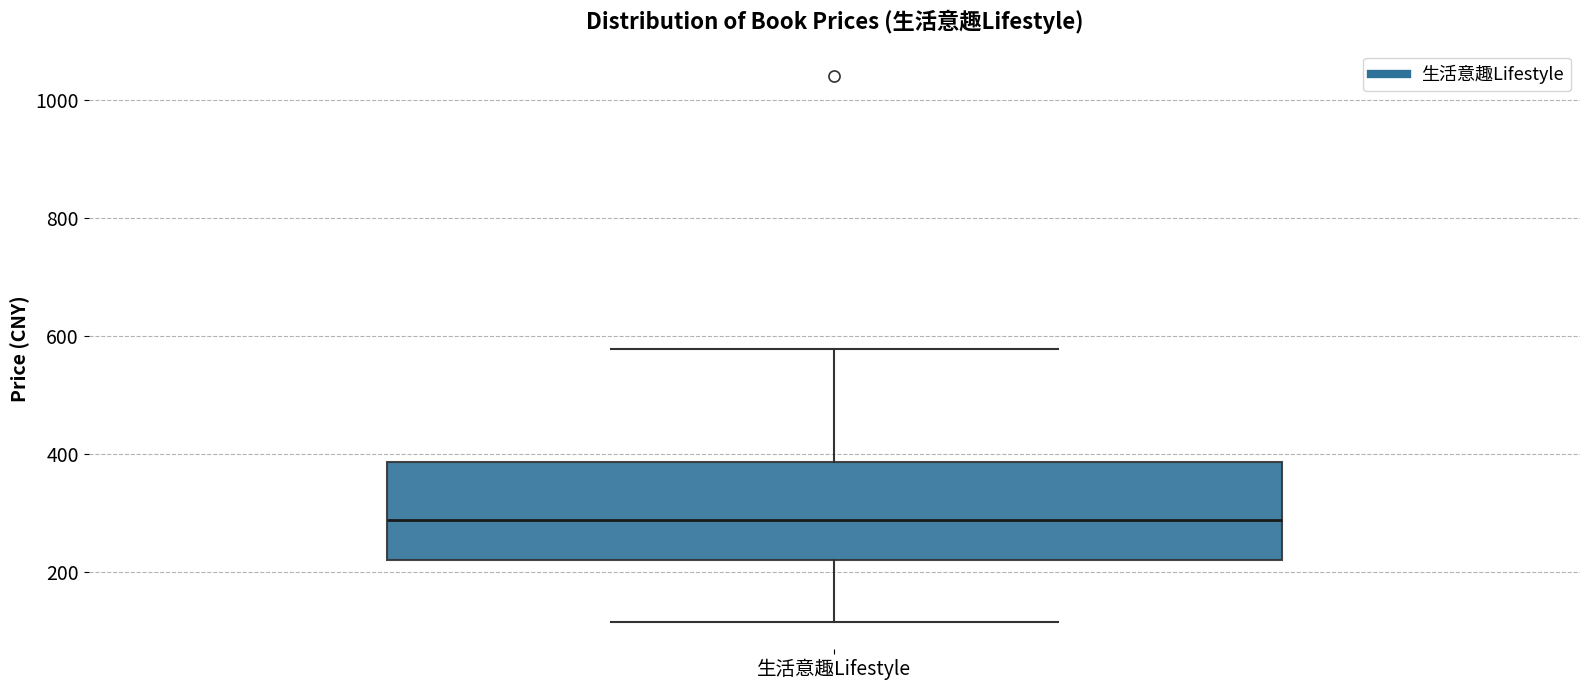

Read this box plot against the y-axis: the position of the median line, the range covered by the box, and the ends of both whiskers. The values are not printed on the chart, so give them approximately, as read against the axis.

median 280, box 220 to 380, whiskers 120 to 580